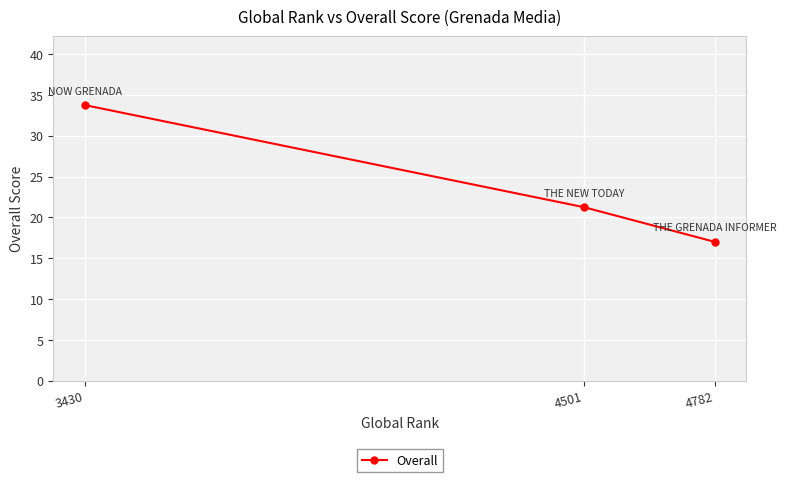

Rank the categories by value from lowest to highest.

4782, 4501, 3430